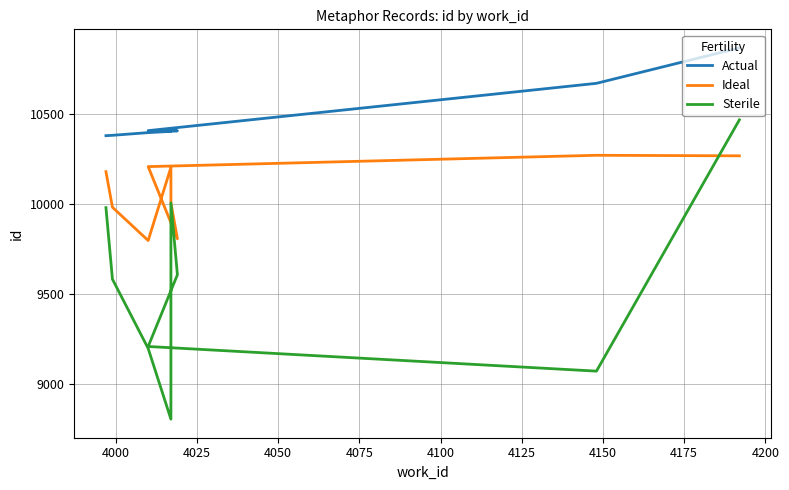

What are all the series names shown in the legend?

Actual, Ideal, Sterile